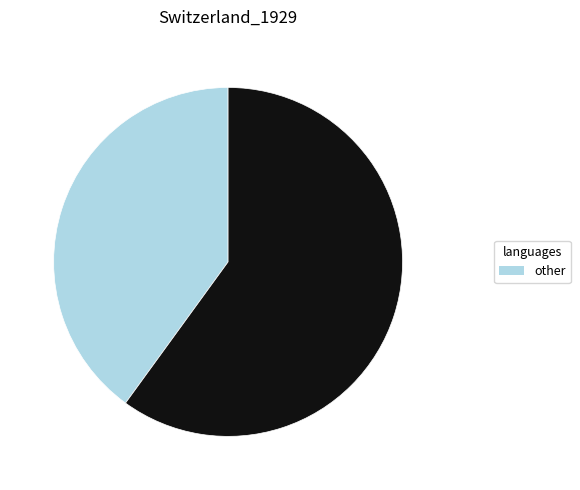

Does any single category account for the majority?

Yes